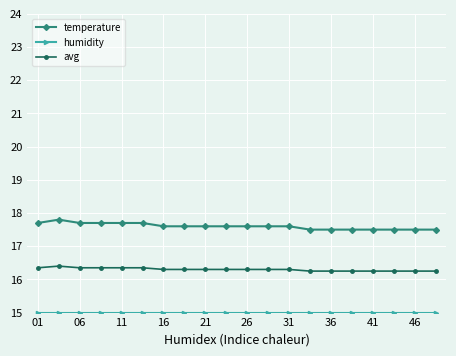

How many series are shown in this chart?

3